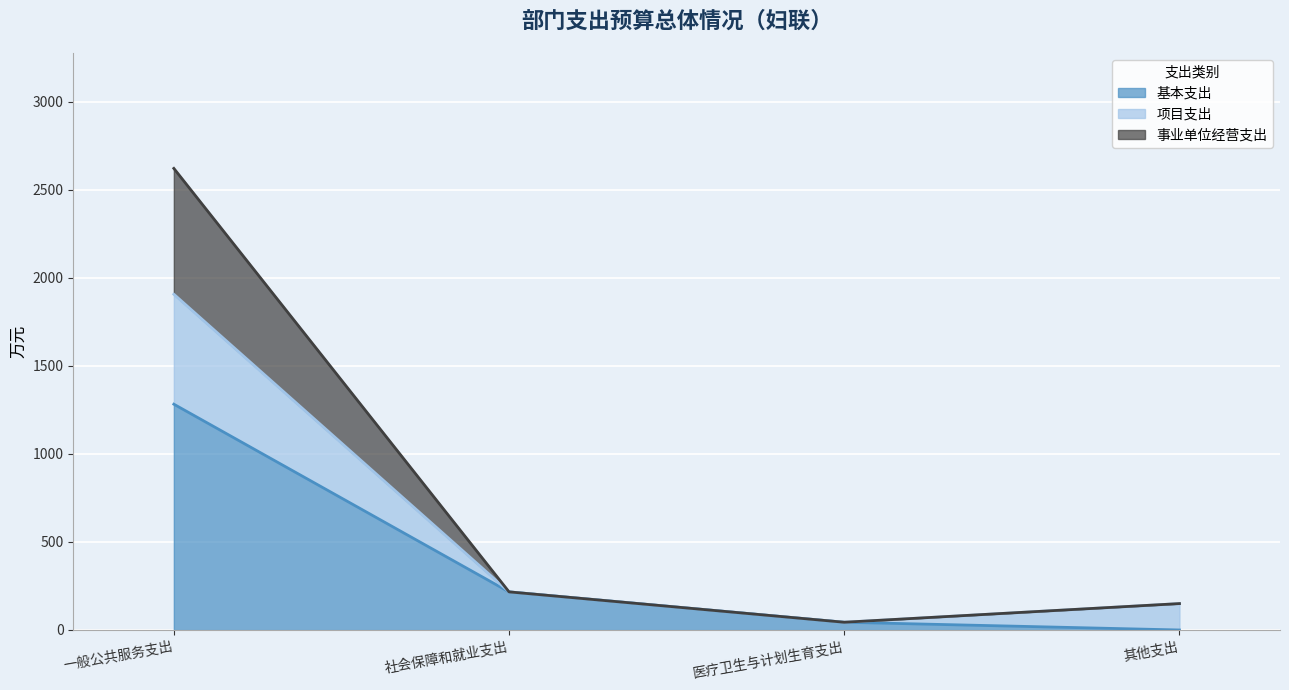

Which label corresponds to the smallest value in the chart?

其他支出